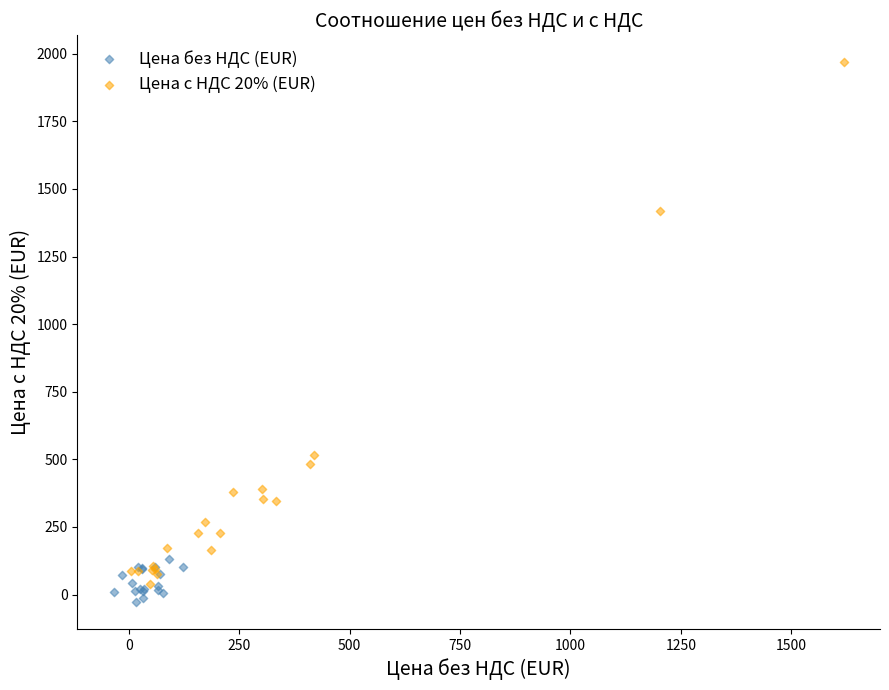

Which series reaches the maximum Y coordinate?

Цена с НДС 20% (EUR)